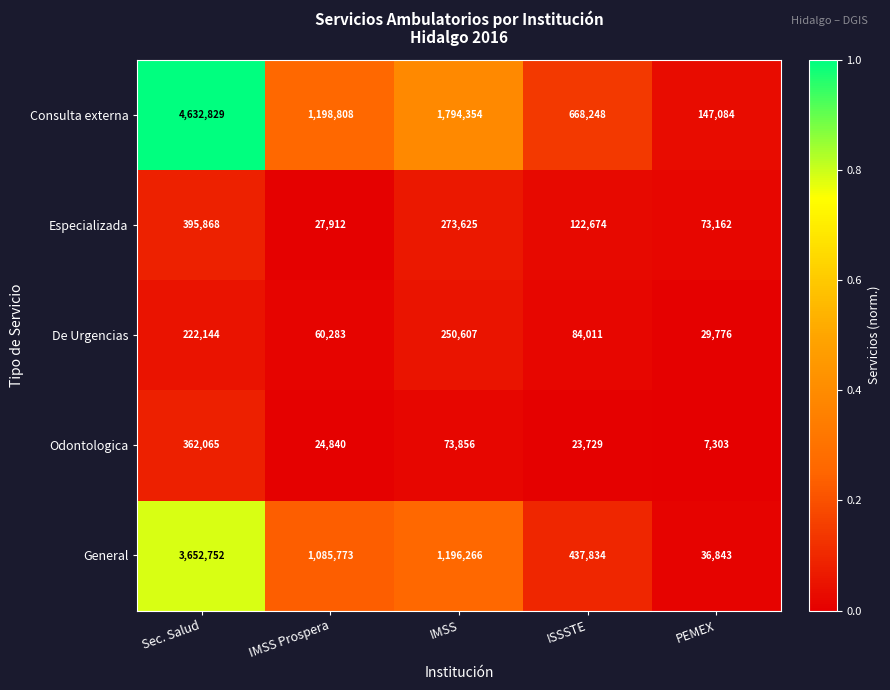

Between ISSSTE and PEMEX, which series saw the biggest shift?

Consulta externa